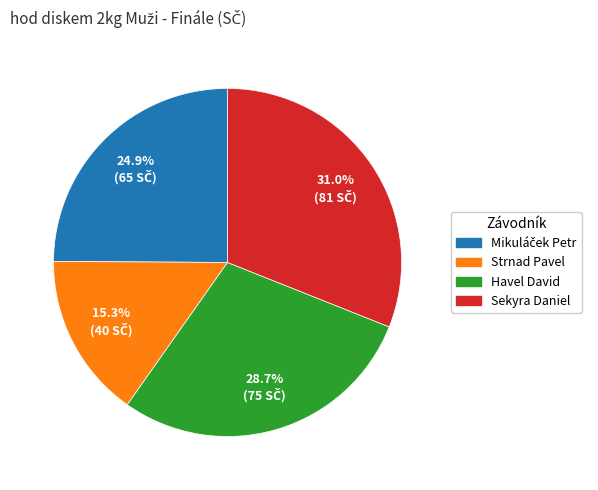

Which category has the smallest portion of the pie?

Strnad Pavel